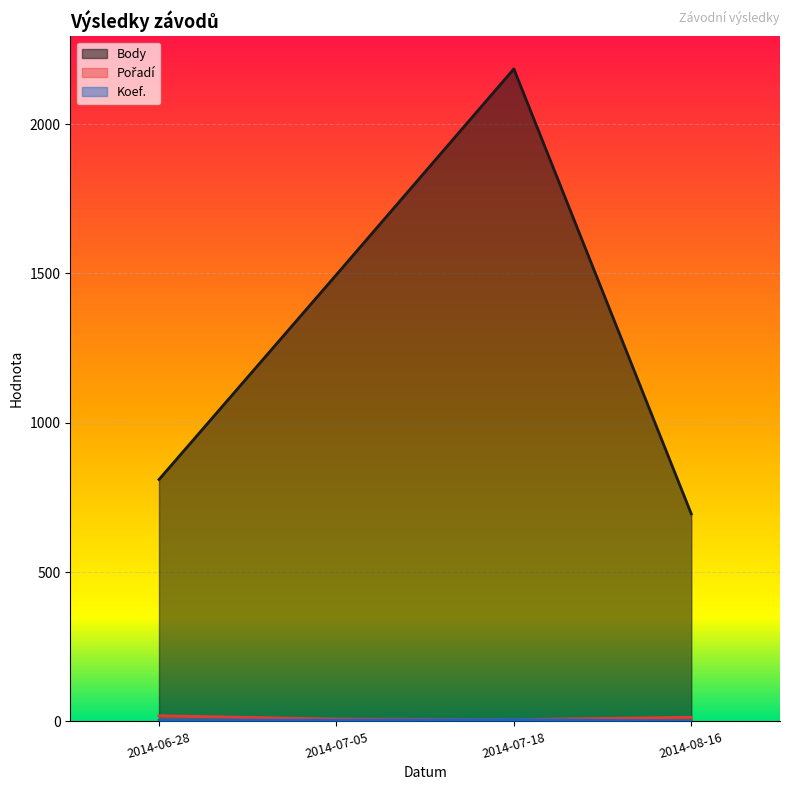

Where is the first local maximum for Body?

2014-07-18